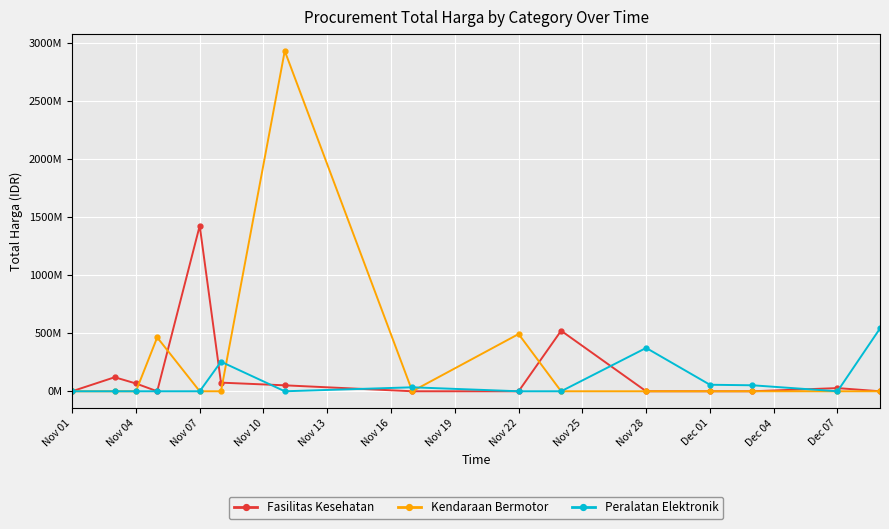

How many intersections are there between Fasilitas Kesehatan and Kendaraan Bermotor?

4